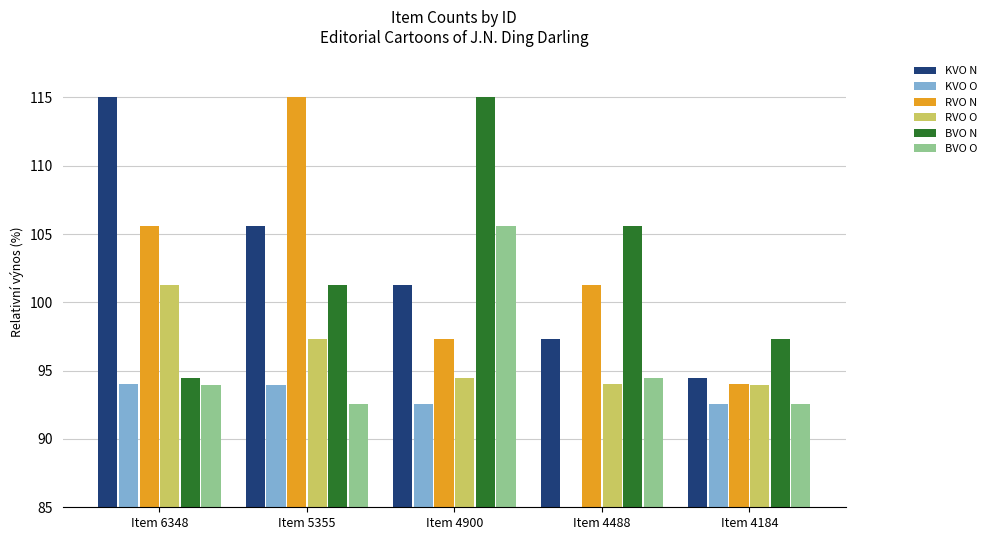

What is the spread (max minus min) of values at Item 5355?

22.4